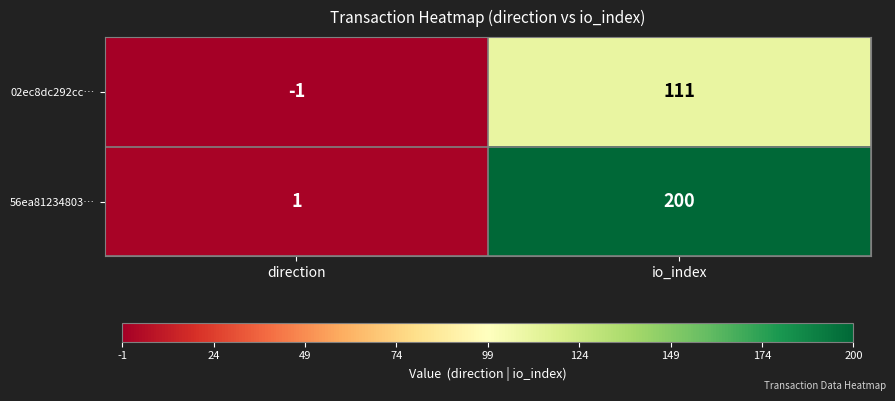

What is the total value across all series at io_index?

311